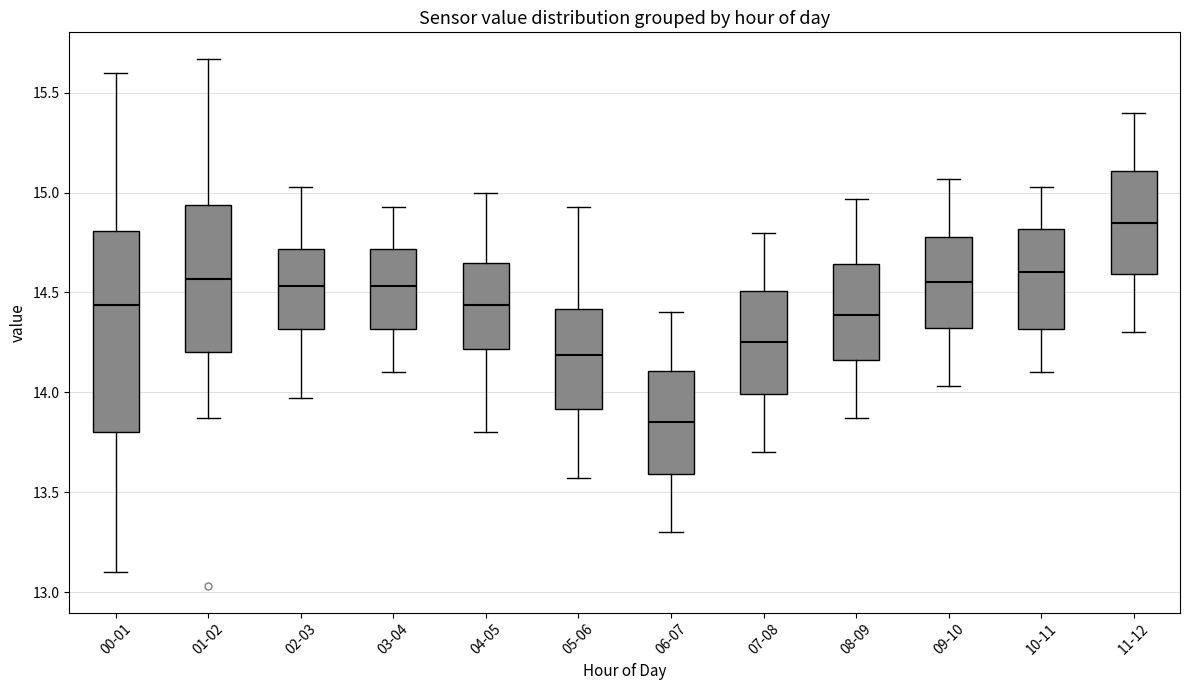

Where is the upper edge of the box for 06-07 on the y-axis? The values are not printed on the chart, so give them approximately, as read against the axis.

14.10